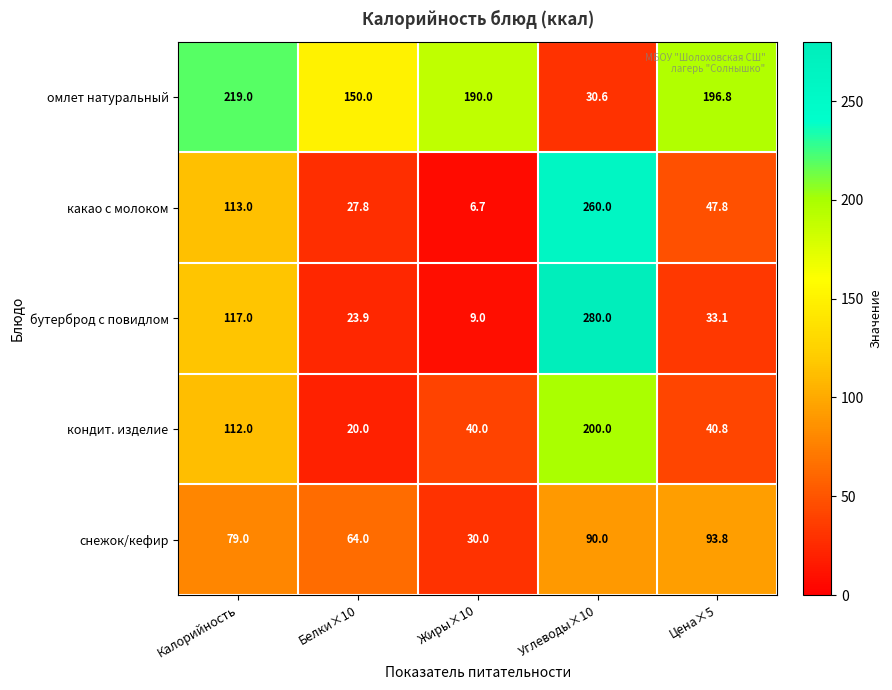

What is the average value of the бутерброд с повидлом series?

92.6